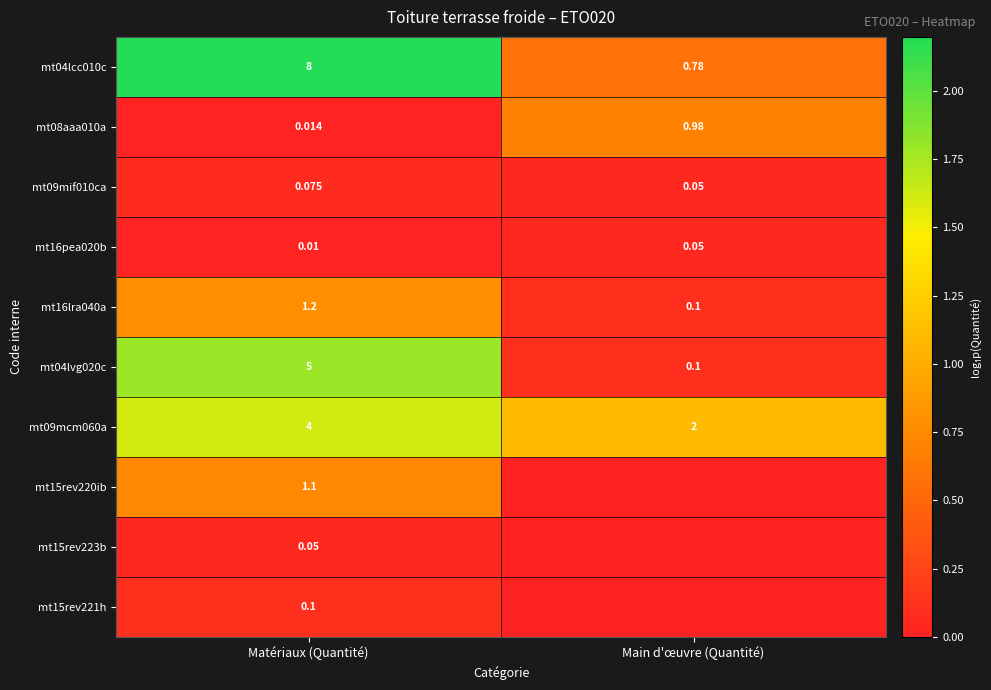

Is the value of mt08aaa010a at Matériaux (Quantité) greater than the value of mt04lcc010c at Matériaux (Quantité)?

No